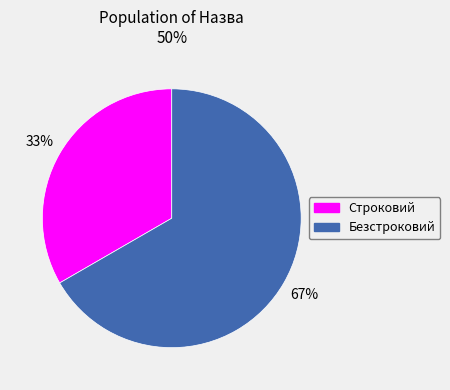

What is the largest slice in the pie chart?

Безстроковий